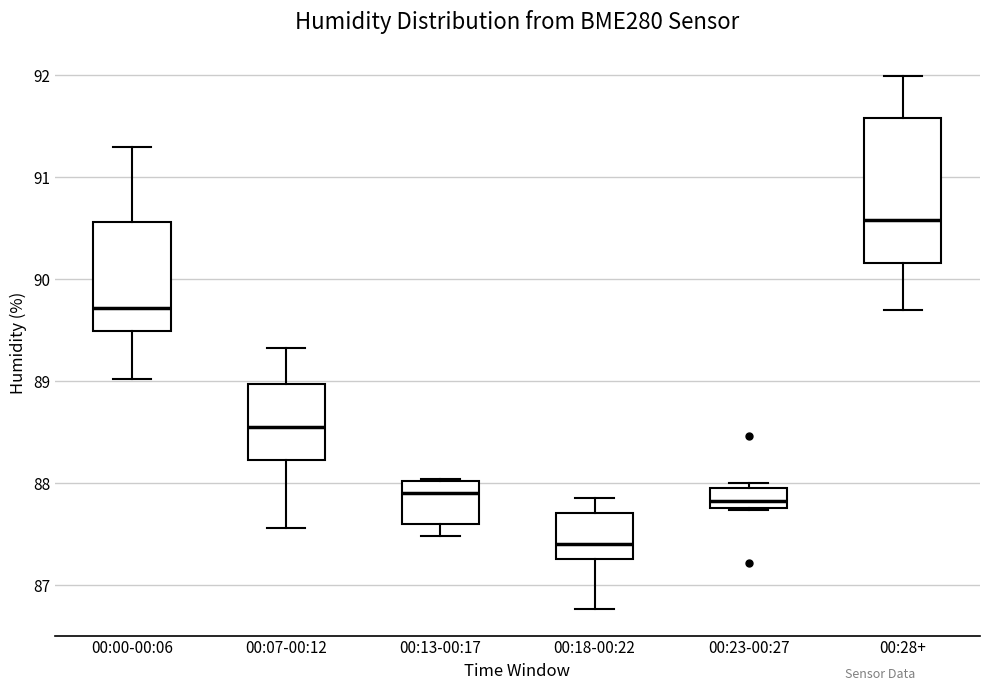

Reading left to right, read every box against the y-axis: the position of its median line, the range the box covers, and the ends of its whiskers. The values are not printed on the chart, so give them approximately, as read against the axis.

00:00-00:06: median 89.7, box 89.5 to 90.6, whiskers 89.0 to 91.3
00:07-00:12: median 88.6, box 88.2 to 89.0, whiskers 87.6 to 89.3
00:13-00:17: median 87.9, box 87.6 to 88.0, whiskers 87.5 to 88.0
00:18-00:22: median 87.4, box 87.3 to 87.7, whiskers 86.8 to 87.9
00:23-00:27: median 87.8 (just above the box's lower edge), box 87.8 to 88.0, whiskers 87.7 to 88.0 (just above the box's upper edge)
00:28+: median 90.6, box 90.2 to 91.6, whiskers 89.7 to 92.0